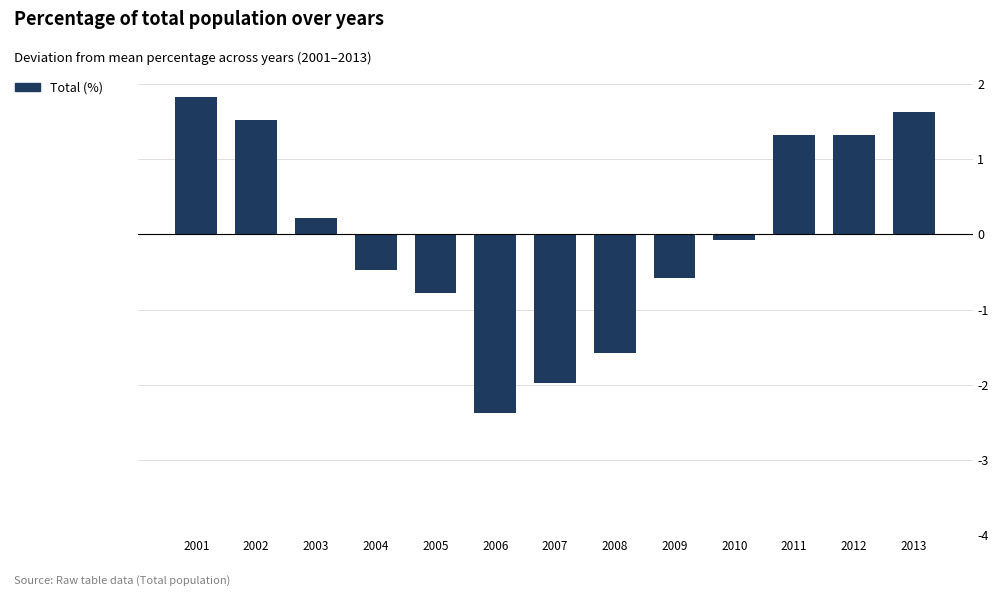

How many bars are there in total?

13